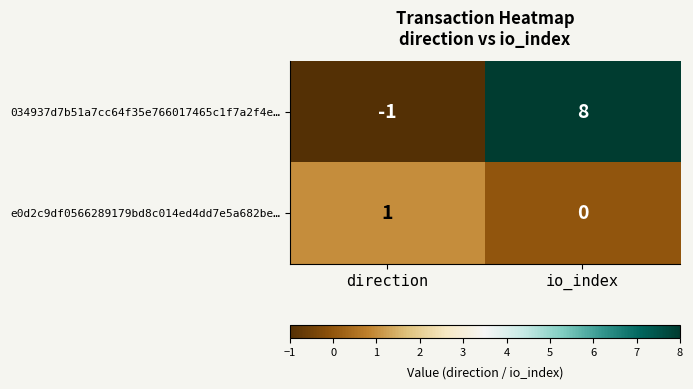

The 034937d7b51a7cc64f35e766017465c1f7a2f4e… series shows 0 at direction. True or false?

False